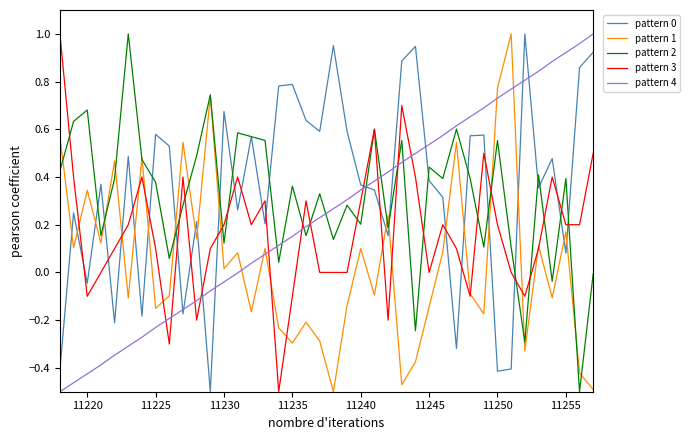

True or false: pattern 4 and pattern 0 intersect in this chart.

True